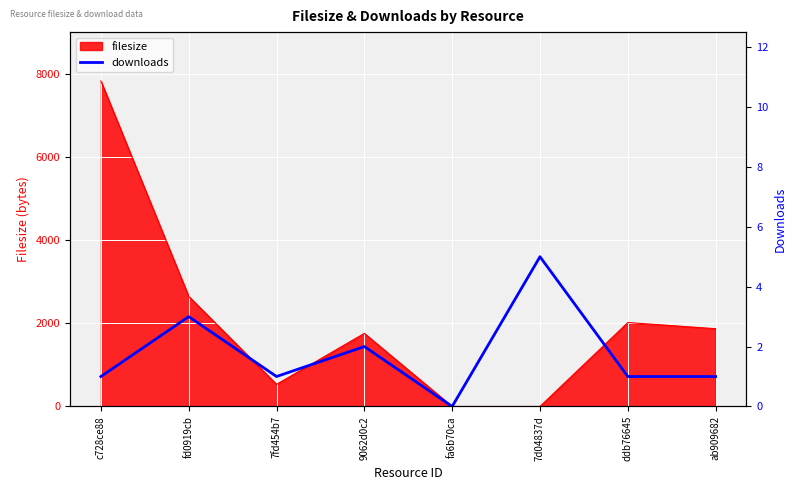

The chart shows a value of 1 at ddb76645. True or false?

True